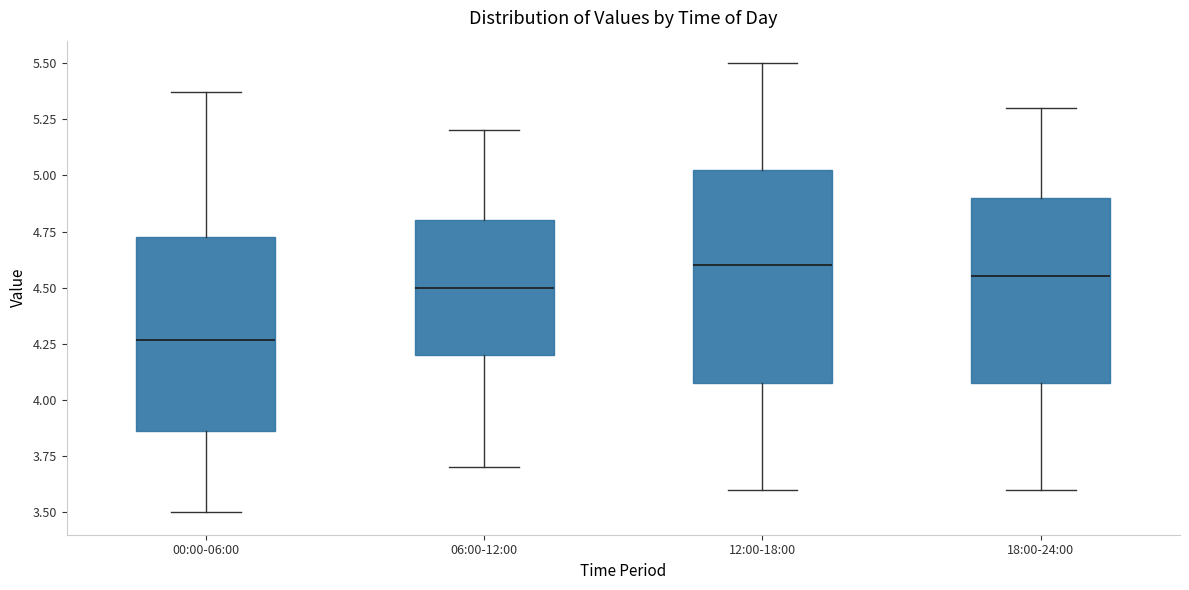

Where does the median line of the box for 06:00-12:00 sit on the y-axis? The values are not printed on the chart, so give them approximately, as read against the axis.

4.50